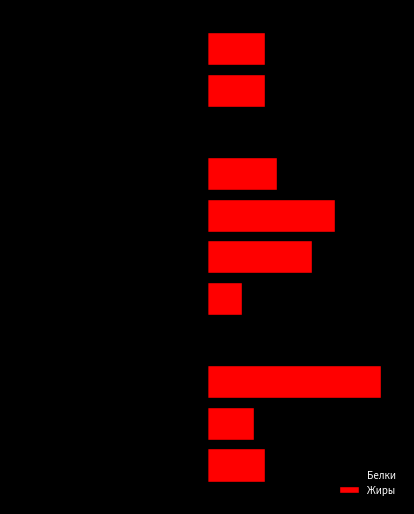

What is the difference between the Жиры values at 4 and 9?

2